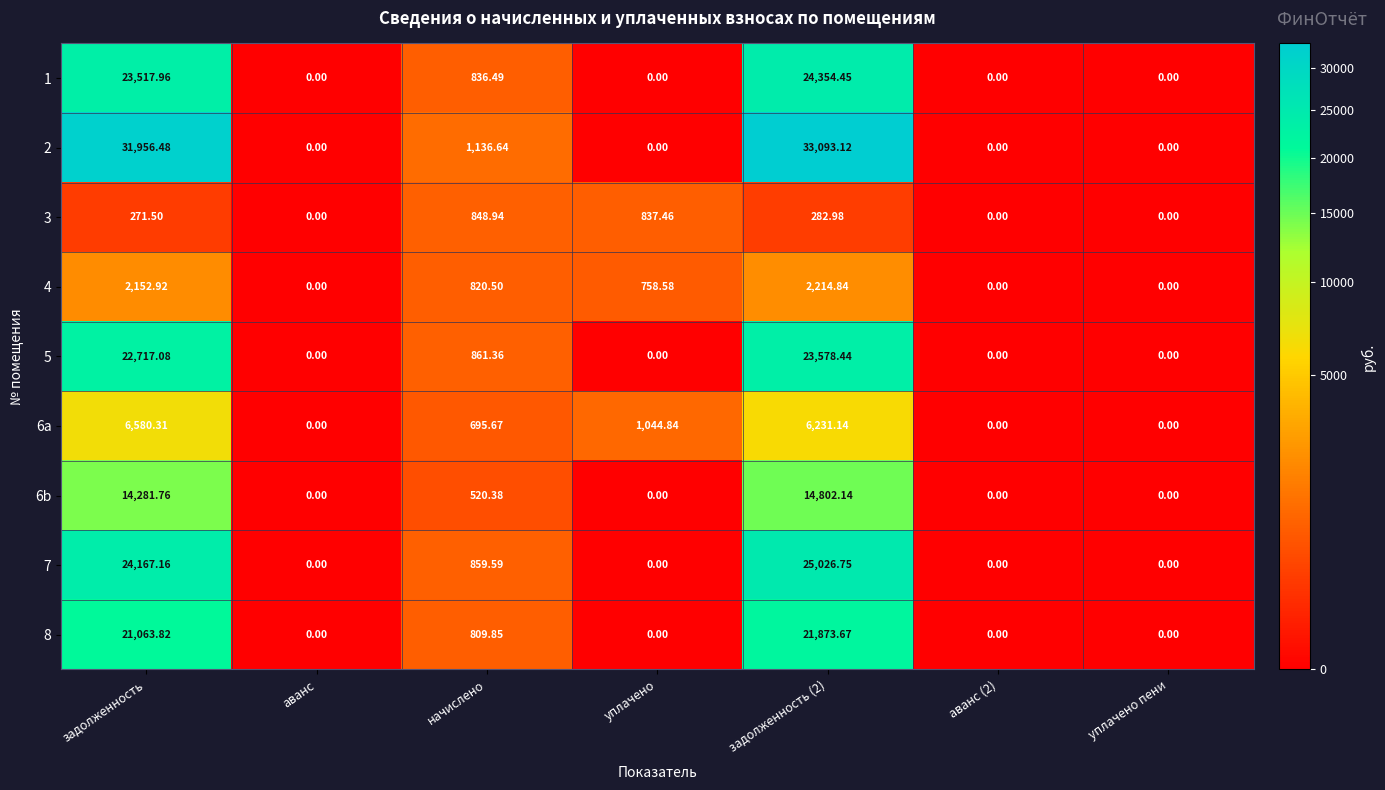

Is the value of 1 at уплачено greater than the value of 7 at задолженность?

No